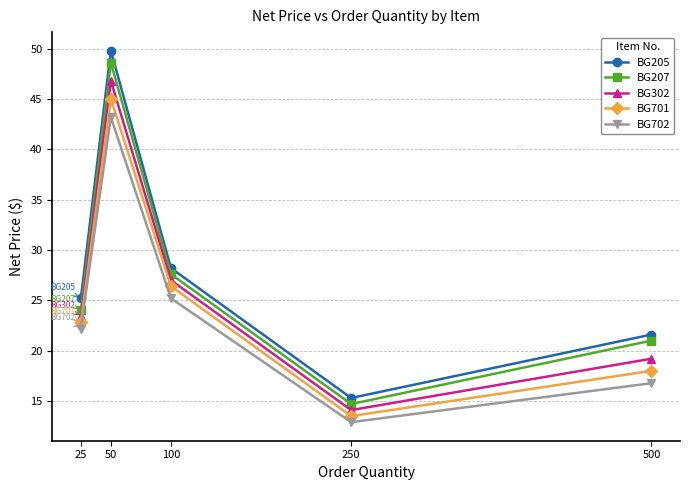

Reading left to right, transcribe all the data shown in this chart.

BG205: 25.2	49.8	28.2	15.3	21.6
BG207: 24.0	48.6	27.6	14.7	21.0
BG302: 23.4	46.8	27.0	14.1	19.2
BG701: 22.8	45.0	26.4	13.5	18.0
BG702: 22.2	43.2	25.2	12.9	16.8